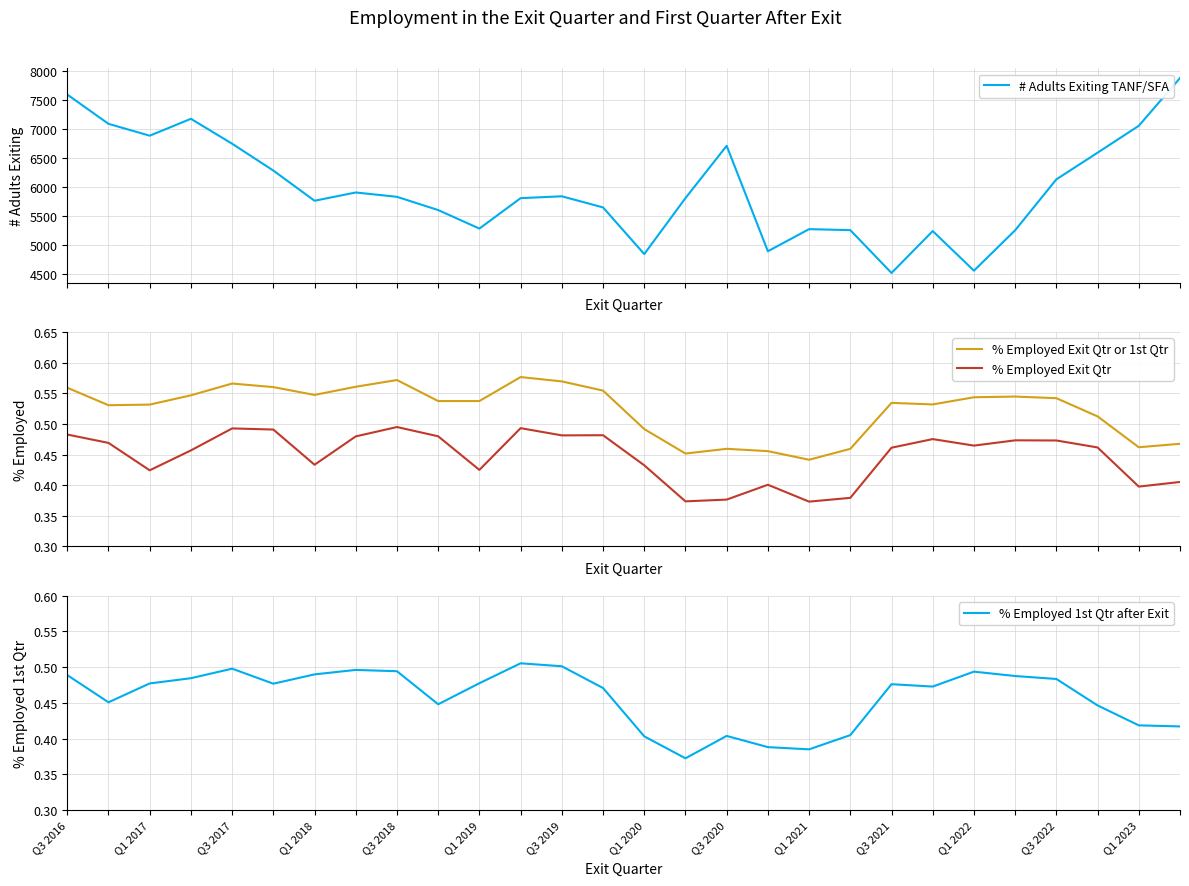

Reading left to right, list all the values displayed in this chart.

# Adults Exiting TANF/SFA: 7595.0	7089.0	6884.0	7176.0	6745.0	6281.0	5759.0	5902.0	5827.0	5598.0	5278.0	5804.0	5836.0	5644.0	4837.0	5805.0	6709.0	4886.0	5268.0	5251.0	4510.0	5235.0	4550.0	5249.0	6129.0	6590.0	7055.0	7881.0
% Employed Exit Qtr or 1st Qtr: 0.6	0.5	0.5	0.5	0.6	0.6	0.5	0.6	0.6	0.5	0.5	0.6	0.6	0.6	0.5	0.5	0.5	0.5	0.4	0.5	0.5	0.5	0.5	0.5	0.5	0.5	0.5	0.5
% Employed Exit Qtr: 0.5	0.5	0.4	0.5	0.5	0.5	0.4	0.5	0.5	0.5	0.4	0.5	0.5	0.5	0.4	0.4	0.4	0.4	0.4	0.4	0.5	0.5	0.5	0.5	0.5	0.5	0.4	0.4
% Employed 1st Qtr after Exit: 0.5	0.5	0.5	0.5	0.5	0.5	0.5	0.5	0.5	0.4	0.5	0.5	0.5	0.5	0.4	0.4	0.4	0.4	0.4	0.4	0.5	0.5	0.5	0.5	0.5	0.4	0.4	0.4